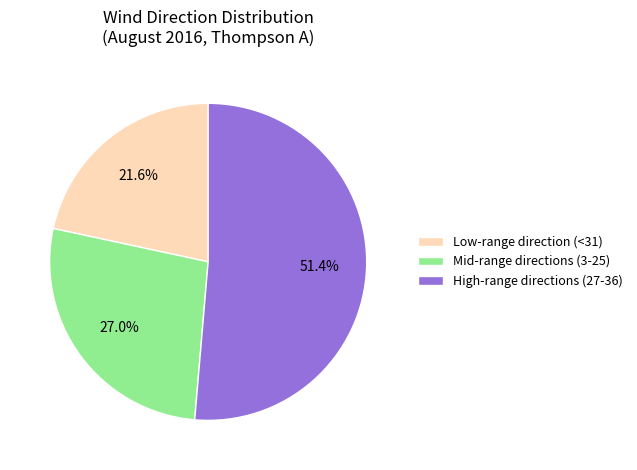

Approximately how many times larger is the value at High-range directions (27-36) compared to Mid-range directions (3-25)?

1.9